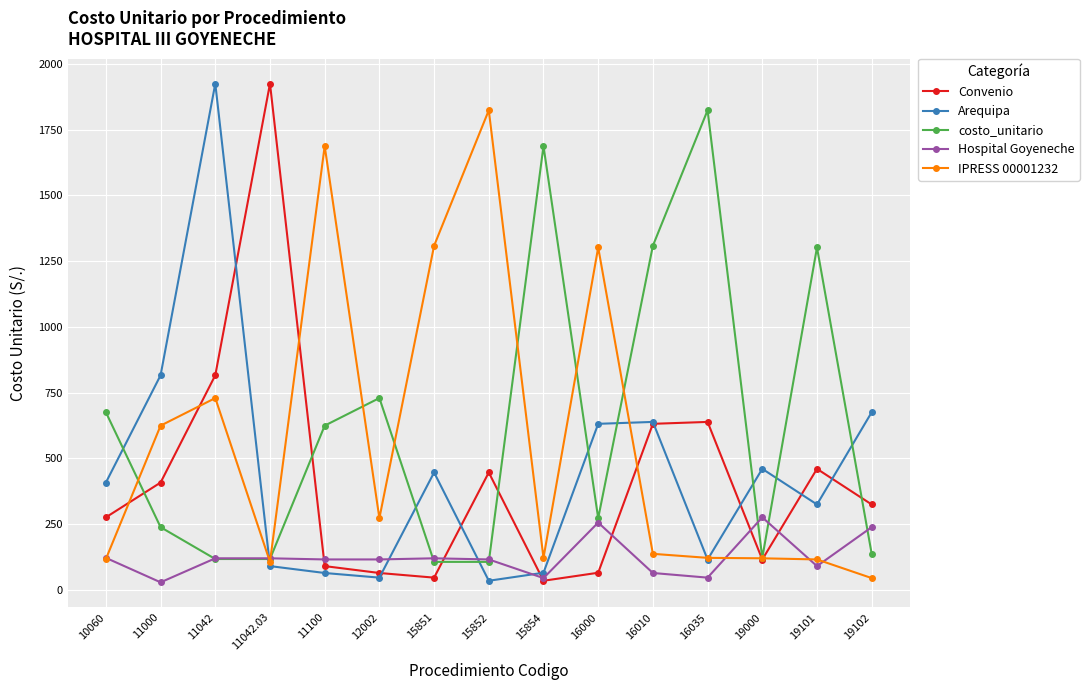

The Hospital Goyeneche series shows 120.3 at 11042.03. True or false?

True